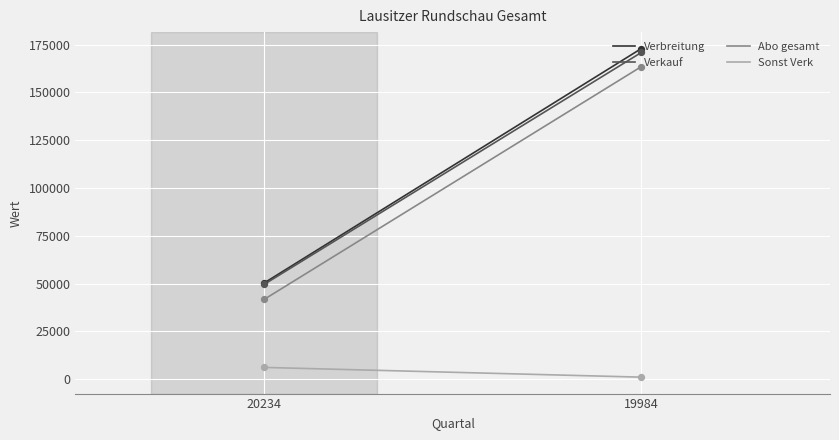

Which series has the widest spread of Y values?

Verbreitung